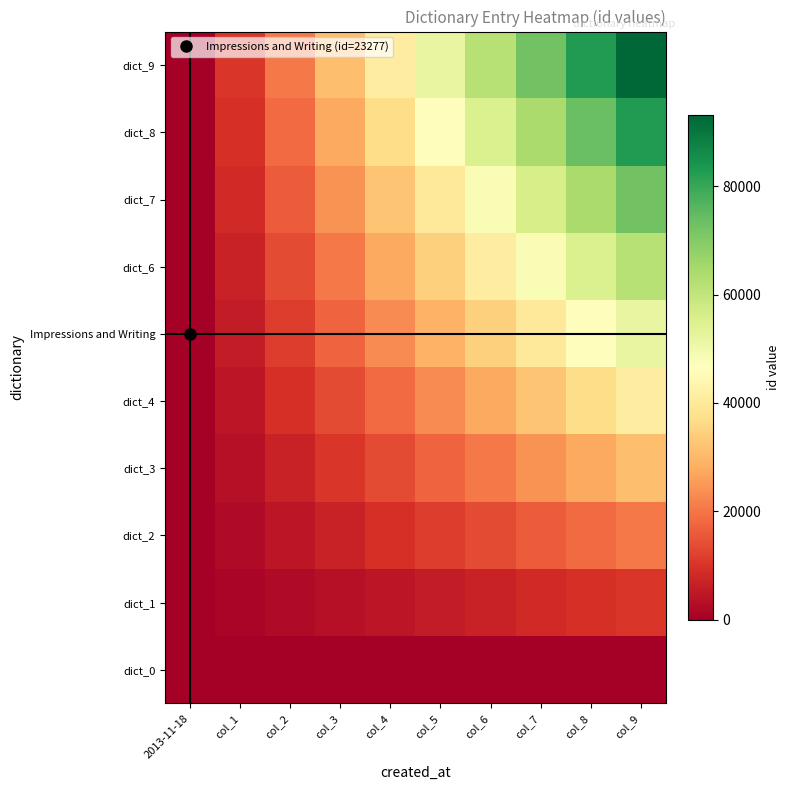

List the series in order of their peak value, lowest first.

dict_0, dict_1, dict_2, dict_3, dict_4, Impressions and Writing, dict_6, dict_7, dict_8, dict_9